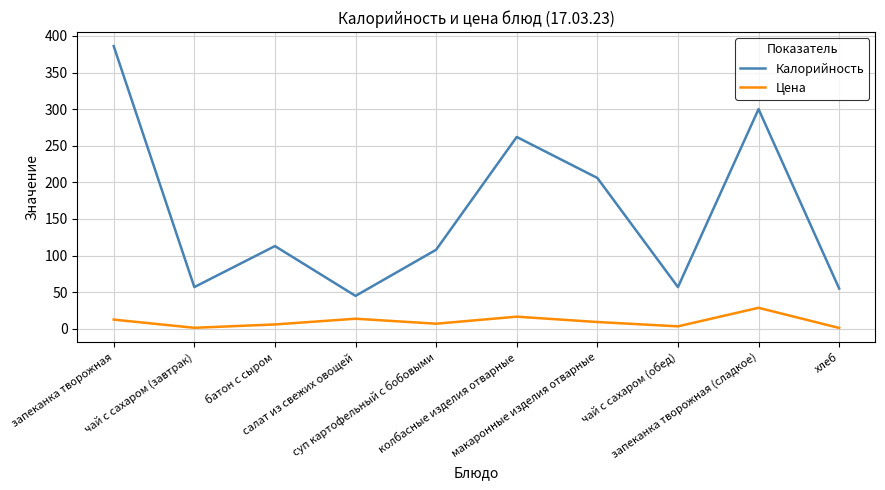

True or false: Калорийность and Цена cross at least once.

False